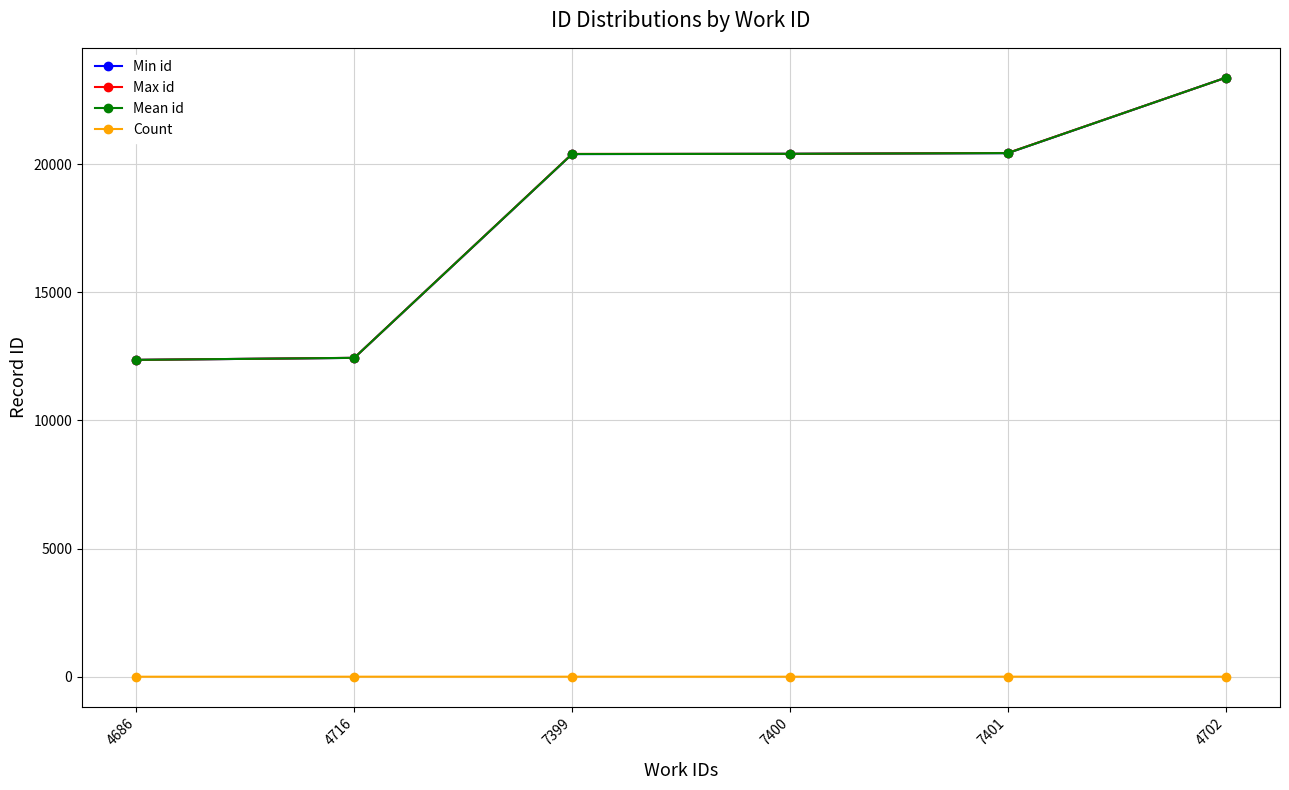

At how many categories does at least one series exceed 16603?

4